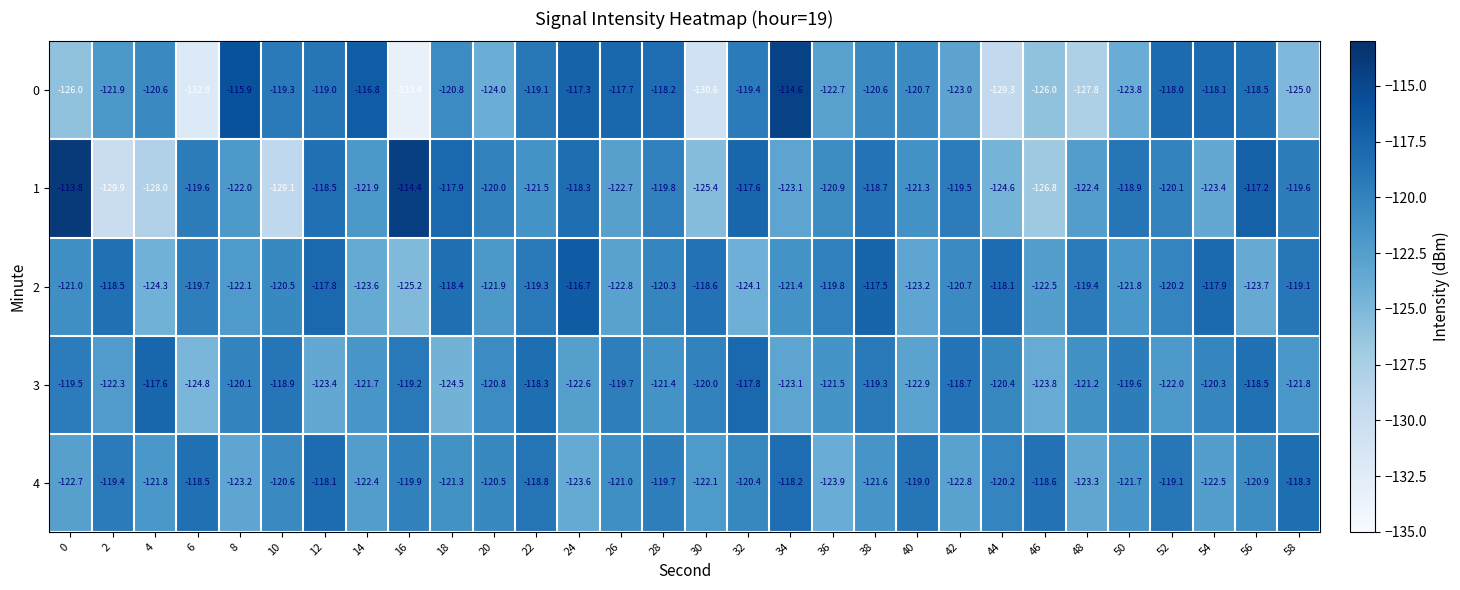

Count the number of data series in this chart.

5